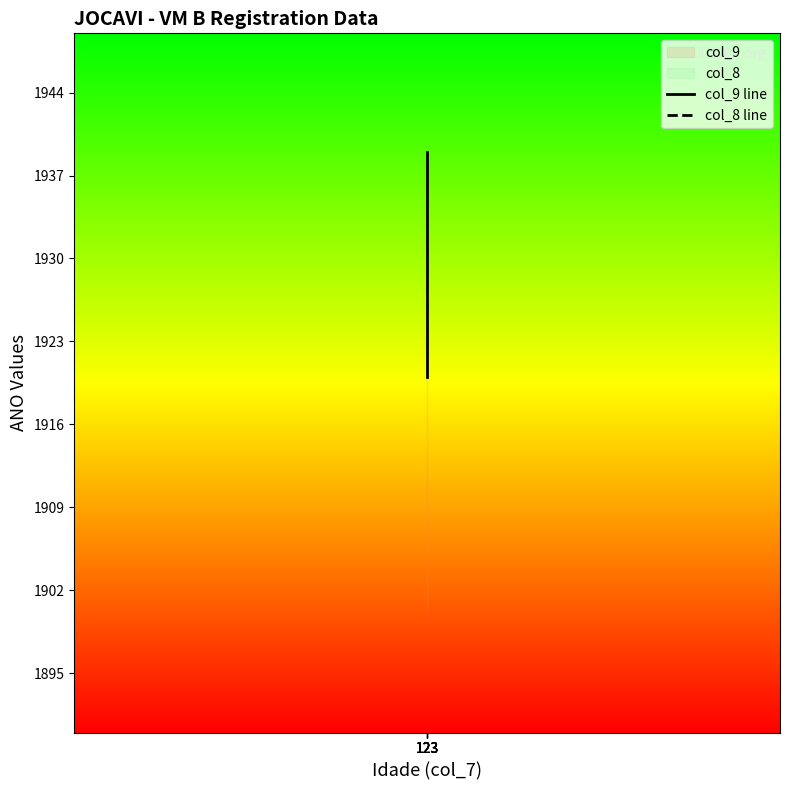

True or false: col_9 line and col_8 line cross at least once.

False